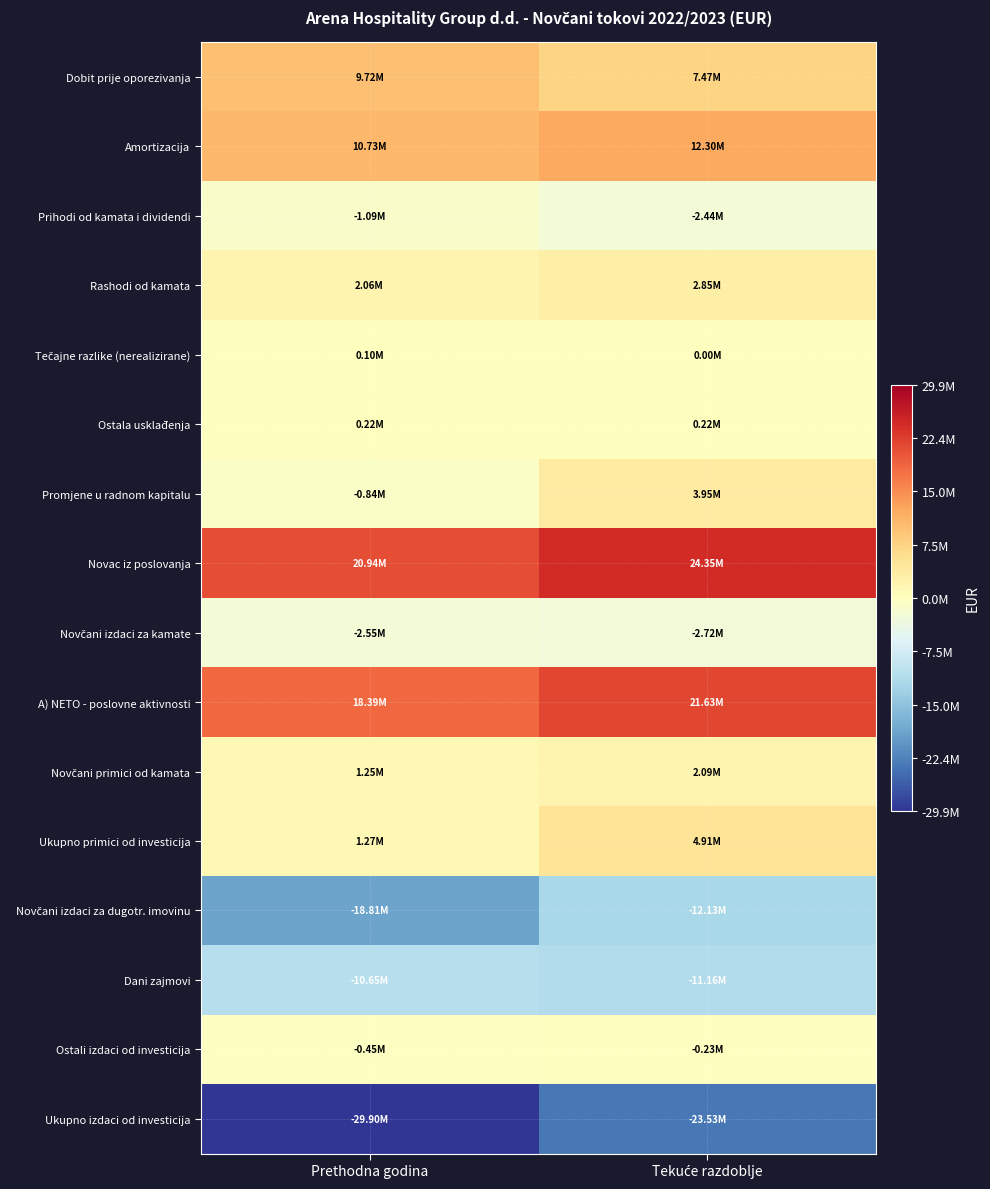

Rank the series by their maximum value, from highest to lowest.

Novac iz poslovanja, A) NETO - poslovne aktivnosti, Amortizacija, Dobit prije oporezivanja, Ukupno primici od investicija, Promjene u radnom kapitalu, Rashodi od kamata, Novčani primici od kamata, Ostala usklađenja, Tečajne razlike (nerealizirane), Ostali izdaci od investicija, Prihodi od kamata i dividendi, Novčani izdaci za kamate, Dani zajmovi, Novčani izdaci za dugotr. imovinu, Ukupno izdaci od investicija